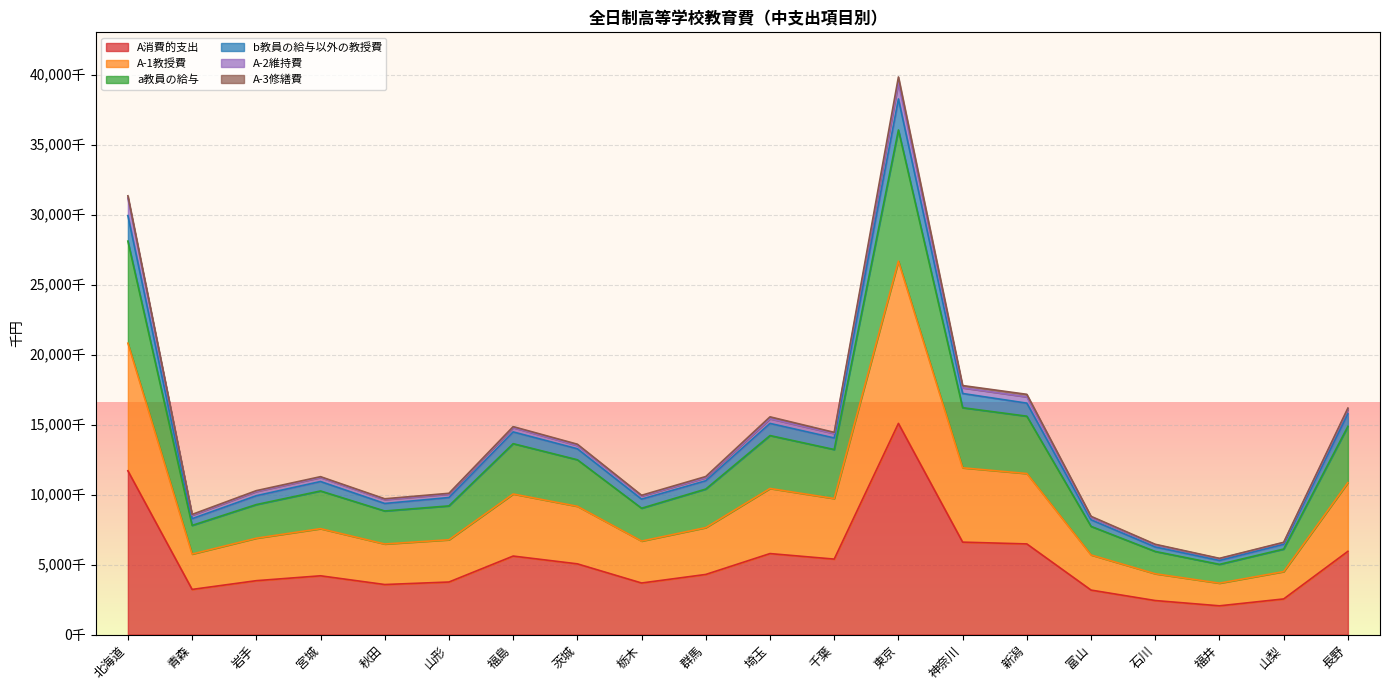

At which category is the sum across all series the highest?

東京